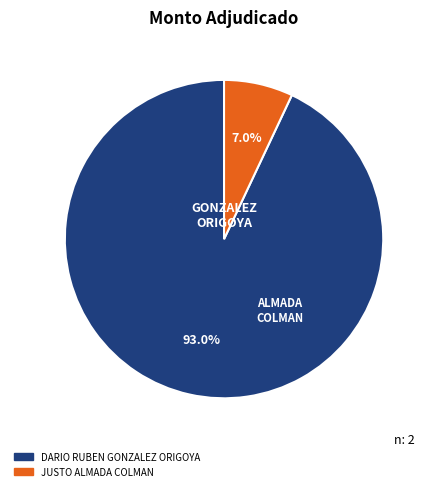

What is the majority slice?

DARIO RUBEN GONZALEZ ORIGOYA